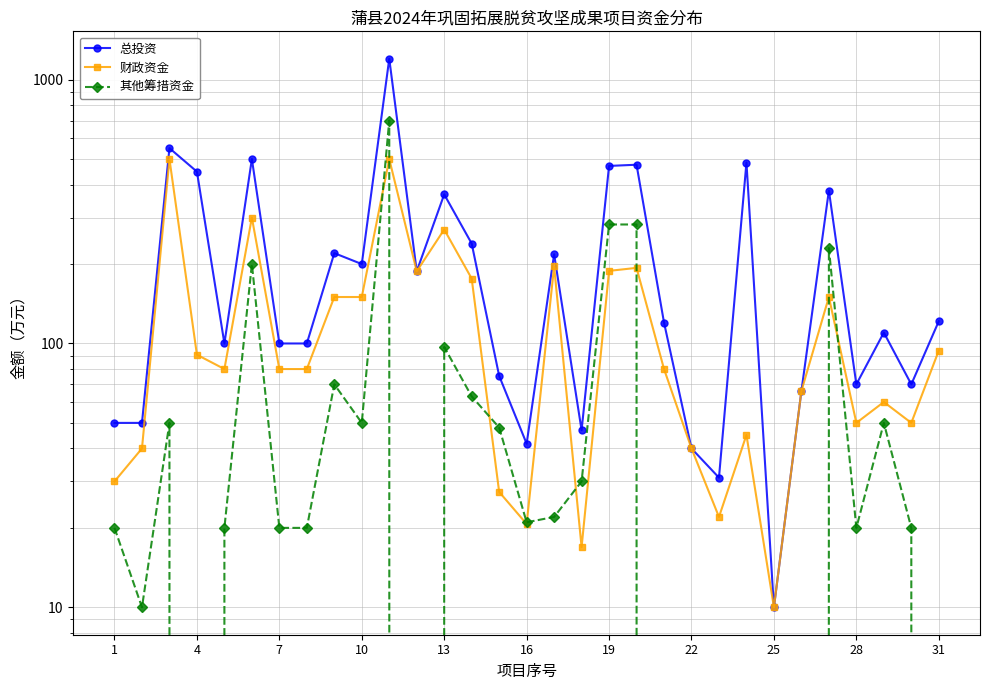

How many data points does each series have?

31